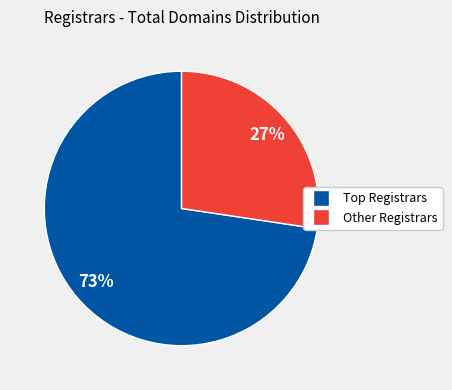

Is there any slice that represents more than half of the pie?

Yes